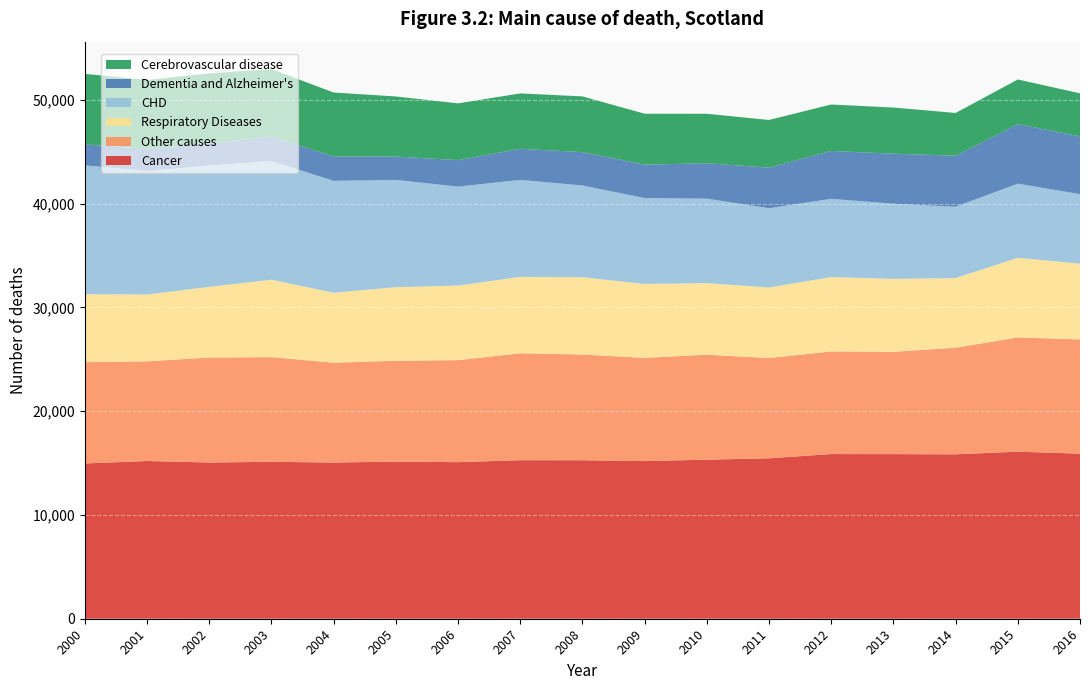

Reading right to left, extract all data points from this chart.

Cancer: 15901	16093	15840	15858	15864	15457	15323	15187	15269	15274	15084	15135	15047	15116	15051	15196	14958
Other causes: 11009	11008	10270	9859	9882	9661	10115	9941	10186	10300	9830	9716	9617	10087	10114	9599	9760
Respiratory Diseases: 7296	7670	6706	7025	7168	6791	6896	7125	7443	7362	7183	7093	6743	7454	6806	6435	6547
CHD: 6697	7142	6872	7239	7541	7636	8138	8274	8841	9343	9532	10331	10778	11441	11692	11914	12412
Dementia and Alzheimer's: 5571	5736	4915	4819	4609	3911	3410	3219	3214	2995	2553	2250	2354	2351	2151	2133	2013
Cerebrovascular disease: 4142	4302	4123	4446	4475	4594	4764	4906	5367	5333	5466	5789	6155	6497	6722	6621	6803